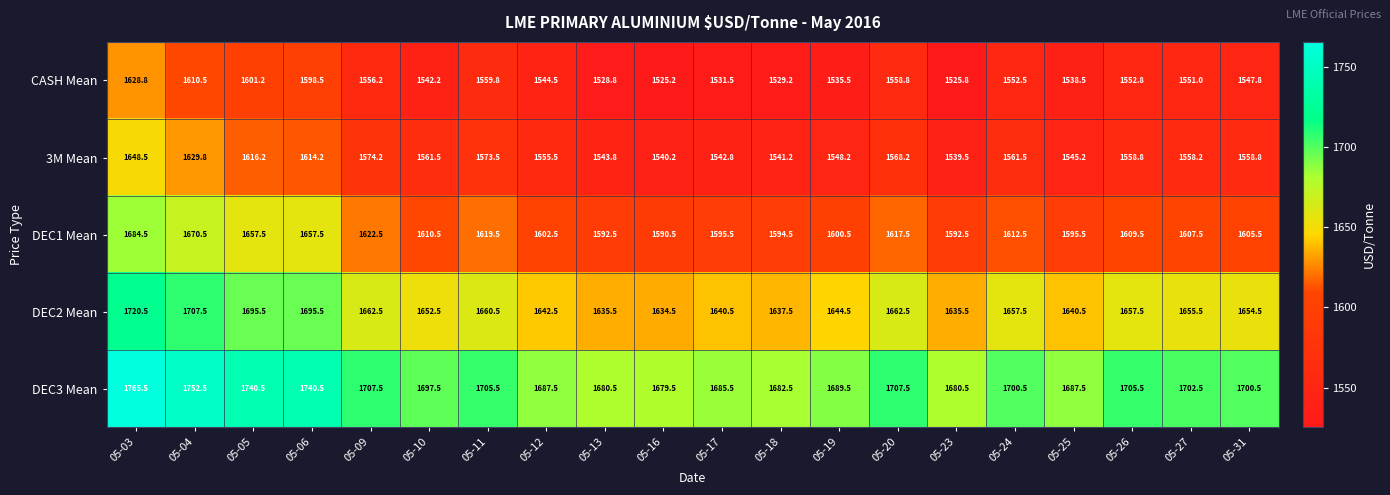

The DEC2 Mean series shows 1660.5 at 05-11. True or false?

True